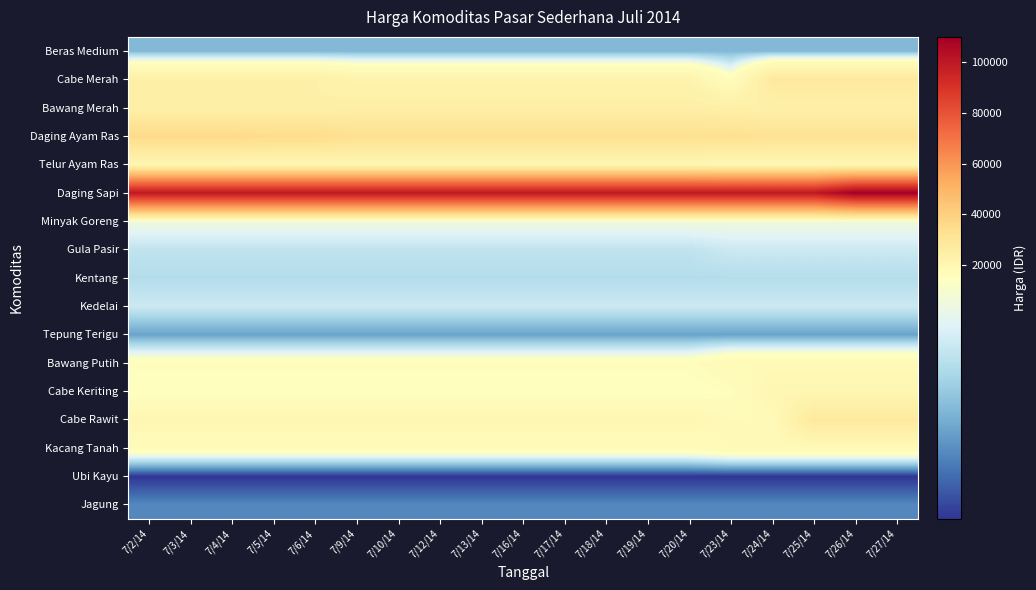

Reading left to right, extract all data points from this chart.

Beras Medium: 7/2/14=9000	7/3/14=9000	7/4/14=9000	7/5/14=9000	7/6/14=9000	7/9/14=9000	7/10/14=9000	7/12/14=9000	7/13/14=9000	7/16/14=9000	7/17/14=9000	7/18/14=9000	7/19/14=9000	7/20/14=9000	7/23/14=9000	7/24/14=9000	7/25/14=9000	7/26/14=9000	7/27/14=9000
Cabe Merah: 7/2/14=24000	7/3/14=24000	7/4/14=24000	7/5/14=24000	7/6/14=24000	7/9/14=22000	7/10/14=22000	7/12/14=22000	7/13/14=22000	7/16/14=22000	7/17/14=22000	7/18/14=22000	7/19/14=22000	7/20/14=22000	7/23/14=16000	7/24/14=28000	7/25/14=28000	7/26/14=28000	7/27/14=28000
Bawang Merah: 7/2/14=24000	7/3/14=24000	7/4/14=24000	7/5/14=24000	7/6/14=24000	7/9/14=25000	7/10/14=25000	7/12/14=25000	7/13/14=25000	7/16/14=25000	7/17/14=25000	7/18/14=25000	7/19/14=25000	7/20/14=25000	7/23/14=24000	7/24/14=24000	7/25/14=24000	7/26/14=24000	7/27/14=24000
Daging Ayam Ras: 7/2/14=36000	7/3/14=36000	7/4/14=36000	7/5/14=35000	7/6/14=35000	7/9/14=33000	7/10/14=33000	7/12/14=33000	7/13/14=33000	7/16/14=33000	7/17/14=33000	7/18/14=33000	7/19/14=33000	7/20/14=33000	7/23/14=33000	7/24/14=32000	7/25/14=32000	7/26/14=32000	7/27/14=32000
Telur Ayam Ras: 7/2/14=20000	7/3/14=20000	7/4/14=20000	7/5/14=20000	7/6/14=20000	7/9/14=20000	7/10/14=20000	7/12/14=20000	7/13/14=20000	7/16/14=20000	7/17/14=20000	7/18/14=20000	7/19/14=20000	7/20/14=20000	7/23/14=19500	7/24/14=19500	7/25/14=19500	7/26/14=19500	7/27/14=19500
Daging Sapi: 7/2/14=100000	7/3/14=100000	7/4/14=100000	7/5/14=100000	7/6/14=100000	7/9/14=100000	7/10/14=100000	7/12/14=100000	7/13/14=100000	7/16/14=100000	7/17/14=100000	7/18/14=100000	7/19/14=100000	7/20/14=100000	7/23/14=100000	7/24/14=100000	7/25/14=100000	7/26/14=110000	7/27/14=110000
Minyak Goreng: 7/2/14=14000	7/3/14=14000	7/4/14=14000	7/5/14=14000	7/6/14=14000	7/9/14=14000	7/10/14=14000	7/12/14=14000	7/13/14=14000	7/16/14=14000	7/17/14=14000	7/18/14=14000	7/19/14=14000	7/20/14=14000	7/23/14=14000	7/24/14=14000	7/25/14=14000	7/26/14=14000	7/27/14=14000
Gula Pasir: 7/2/14=11500	7/3/14=11500	7/4/14=11500	7/5/14=11500	7/6/14=11500	7/9/14=11500	7/10/14=11500	7/12/14=11500	7/13/14=11500	7/16/14=11500	7/17/14=11500	7/18/14=11500	7/19/14=11500	7/20/14=11500	7/23/14=12000	7/24/14=12000	7/25/14=12000	7/26/14=12000	7/27/14=12000
Kentang: 7/2/14=11000	7/3/14=11000	7/4/14=11000	7/5/14=11000	7/6/14=11000	7/9/14=11000	7/10/14=11000	7/12/14=11000	7/13/14=11000	7/16/14=11000	7/17/14=11000	7/18/14=11000	7/19/14=11000	7/20/14=11000	7/23/14=11000	7/24/14=11000	7/25/14=11000	7/26/14=11000	7/27/14=11000
Kedelai: 7/2/14=12000	7/3/14=12000	7/4/14=12000	7/5/14=12000	7/6/14=12000	7/9/14=12000	7/10/14=12000	7/12/14=12000	7/13/14=12000	7/16/14=12000	7/17/14=12000	7/18/14=12000	7/19/14=12000	7/20/14=12000	7/23/14=12000	7/24/14=12000	7/25/14=12000	7/26/14=12000	7/27/14=12000
Tepung Terigu: 7/2/14=8000	7/3/14=8000	7/4/14=8000	7/5/14=8000	7/6/14=8000	7/9/14=8000	7/10/14=8000	7/12/14=8000	7/13/14=8000	7/16/14=8000	7/17/14=8000	7/18/14=8000	7/19/14=8000	7/20/14=8000	7/23/14=8000	7/24/14=8000	7/25/14=8000	7/26/14=8000	7/27/14=8000
Bawang Putih: 7/2/14=16000	7/3/14=16000	7/4/14=16000	7/5/14=16000	7/6/14=16000	7/9/14=16000	7/10/14=16000	7/12/14=16000	7/13/14=16000	7/16/14=16000	7/17/14=16000	7/18/14=16000	7/19/14=16000	7/20/14=16000	7/23/14=18000	7/24/14=18000	7/25/14=18000	7/26/14=18000	7/27/14=18000
Cabe Keriting: 7/2/14=15000	7/3/14=15000	7/4/14=15000	7/5/14=15000	7/6/14=15000	7/9/14=15000	7/10/14=15000	7/12/14=15000	7/13/14=15000	7/16/14=15000	7/17/14=15000	7/18/14=15000	7/19/14=15000	7/20/14=15000	7/23/14=16000	7/24/14=20000	7/25/14=20000	7/26/14=20000	7/27/14=20000
Cabe Rawit: 7/2/14=20000	7/3/14=20000	7/4/14=20000	7/5/14=20000	7/6/14=20000	7/9/14=20000	7/10/14=20000	7/12/14=20000	7/13/14=20000	7/16/14=20000	7/17/14=20000	7/18/14=20000	7/19/14=20000	7/20/14=20000	7/23/14=18000	7/24/14=18000	7/25/14=28000	7/26/14=28000	7/27/14=28000
Kacang Tanah: 7/2/14=17000	7/3/14=17000	7/4/14=17000	7/5/14=17000	7/6/14=17000	7/9/14=17000	7/10/14=17000	7/12/14=17000	7/13/14=17000	7/16/14=17000	7/17/14=17000	7/18/14=17000	7/19/14=17000	7/20/14=17000	7/23/14=18000	7/24/14=18000	7/25/14=18000	7/26/14=18000	7/27/14=18000
Ubi Kayu: 7/2/14=4000	7/3/14=4000	7/4/14=4000	7/5/14=4000	7/6/14=4000	7/9/14=4000	7/10/14=4000	7/12/14=4000	7/13/14=4000	7/16/14=4000	7/17/14=4000	7/18/14=4000	7/19/14=4000	7/20/14=4000	7/23/14=4000	7/24/14=4000	7/25/14=4000	7/26/14=4000	7/27/14=4000
Jagung: 7/2/14=7000	7/3/14=7000	7/4/14=7000	7/5/14=7000	7/6/14=7000	7/9/14=7000	7/10/14=7000	7/12/14=7000	7/13/14=7000	7/16/14=7000	7/17/14=7000	7/18/14=7000	7/19/14=7000	7/20/14=7000	7/23/14=7000	7/24/14=7000	7/25/14=7000	7/26/14=7000	7/27/14=7000